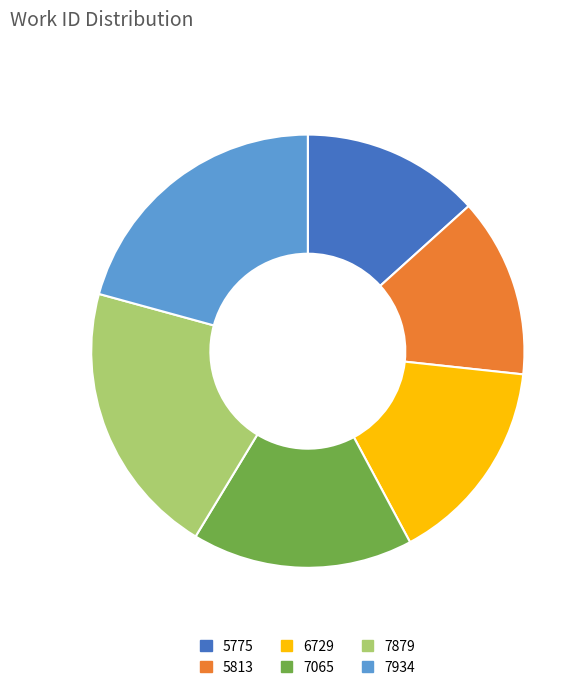

Is the sum of 7879 and 5813 greater than half?

No